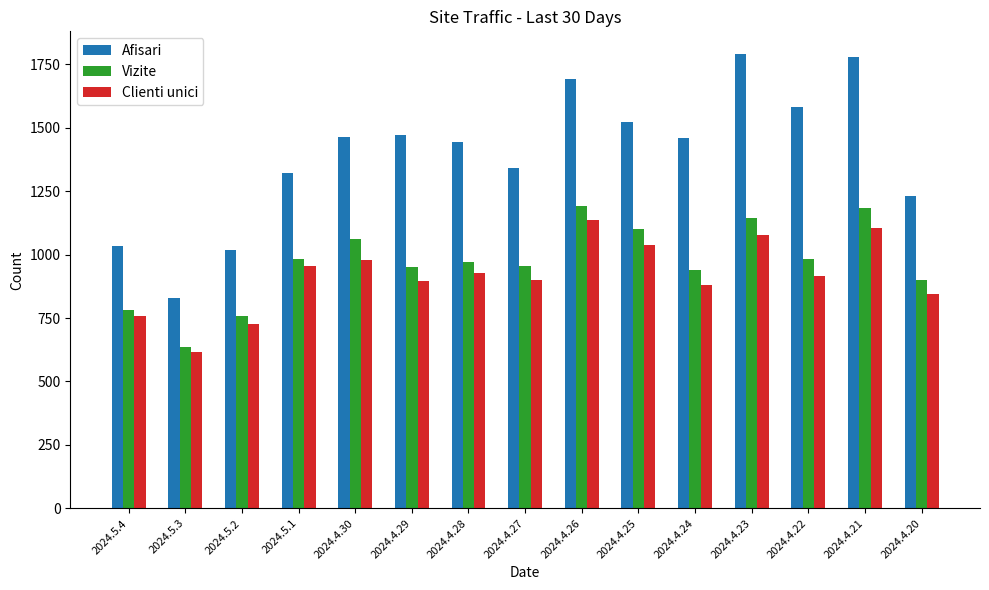

What is the difference between the maximum and second lowest values in the Clienti unici series?

410